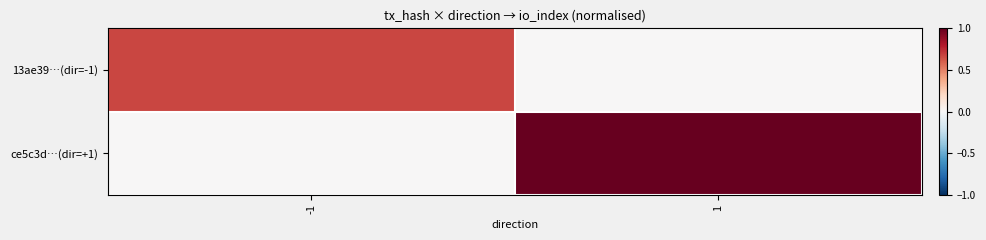

Reading right to left, extract all data points from this chart.

13ae39…(dir=-1): 1=0.0	-1=0.7
ce5c3d…(dir=+1): 1=1.0	-1=0.0